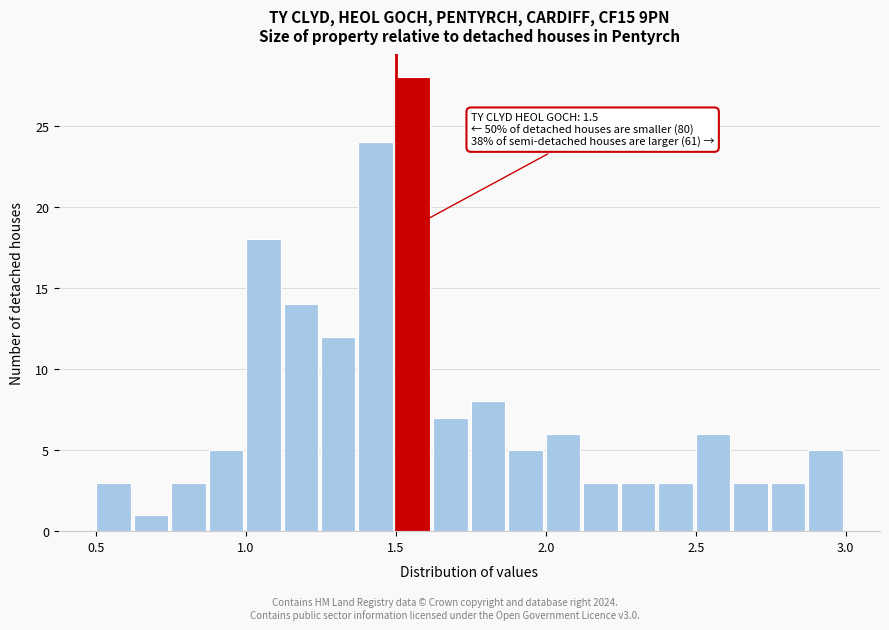

Around what value on the x-axis is the tallest bar? Give the approximate position of its centre, as read against the axis.

1.55